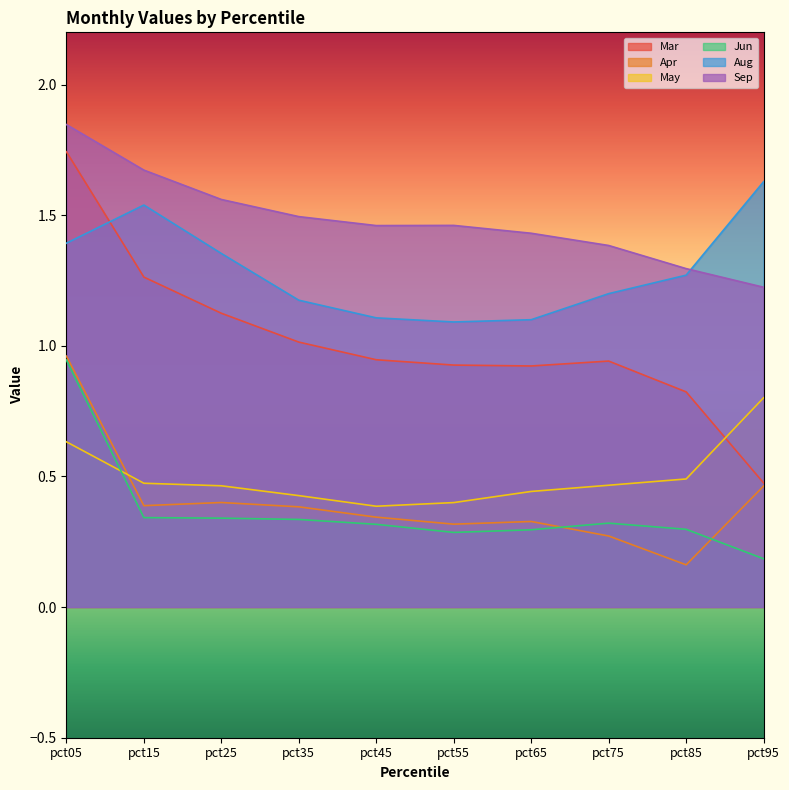

Reading left to right, extract all data points from this chart.

Mar: pct05=1.7	pct15=1.3	pct25=1.1	pct35=1.0	pct45=0.9	pct55=0.9	pct65=0.9	pct75=0.9	pct85=0.8	pct95=0.5
Apr: pct05=1.0	pct15=0.4	pct25=0.4	pct35=0.4	pct45=0.3	pct55=0.3	pct65=0.3	pct75=0.3	pct85=0.2	pct95=0.5
May: pct05=0.6	pct15=0.5	pct25=0.5	pct35=0.4	pct45=0.4	pct55=0.4	pct65=0.4	pct75=0.5	pct85=0.5	pct95=0.8
Jun: pct05=0.9	pct15=0.3	pct25=0.3	pct35=0.3	pct45=0.3	pct55=0.3	pct65=0.3	pct75=0.3	pct85=0.3	pct95=0.2
Aug: pct05=1.4	pct15=1.5	pct25=1.4	pct35=1.2	pct45=1.1	pct55=1.1	pct65=1.1	pct75=1.2	pct85=1.3	pct95=1.6
Sep: pct05=1.8	pct15=1.7	pct25=1.6	pct35=1.5	pct45=1.5	pct55=1.5	pct65=1.4	pct75=1.4	pct85=1.3	pct95=1.2